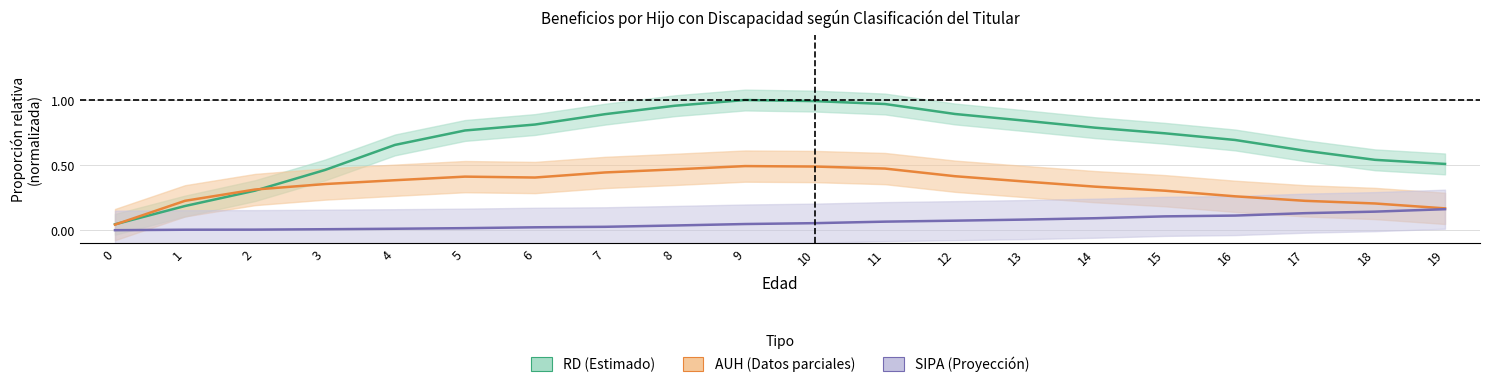

What is the difference between the maximum and second lowest values in the AUH_Total series?

0.3